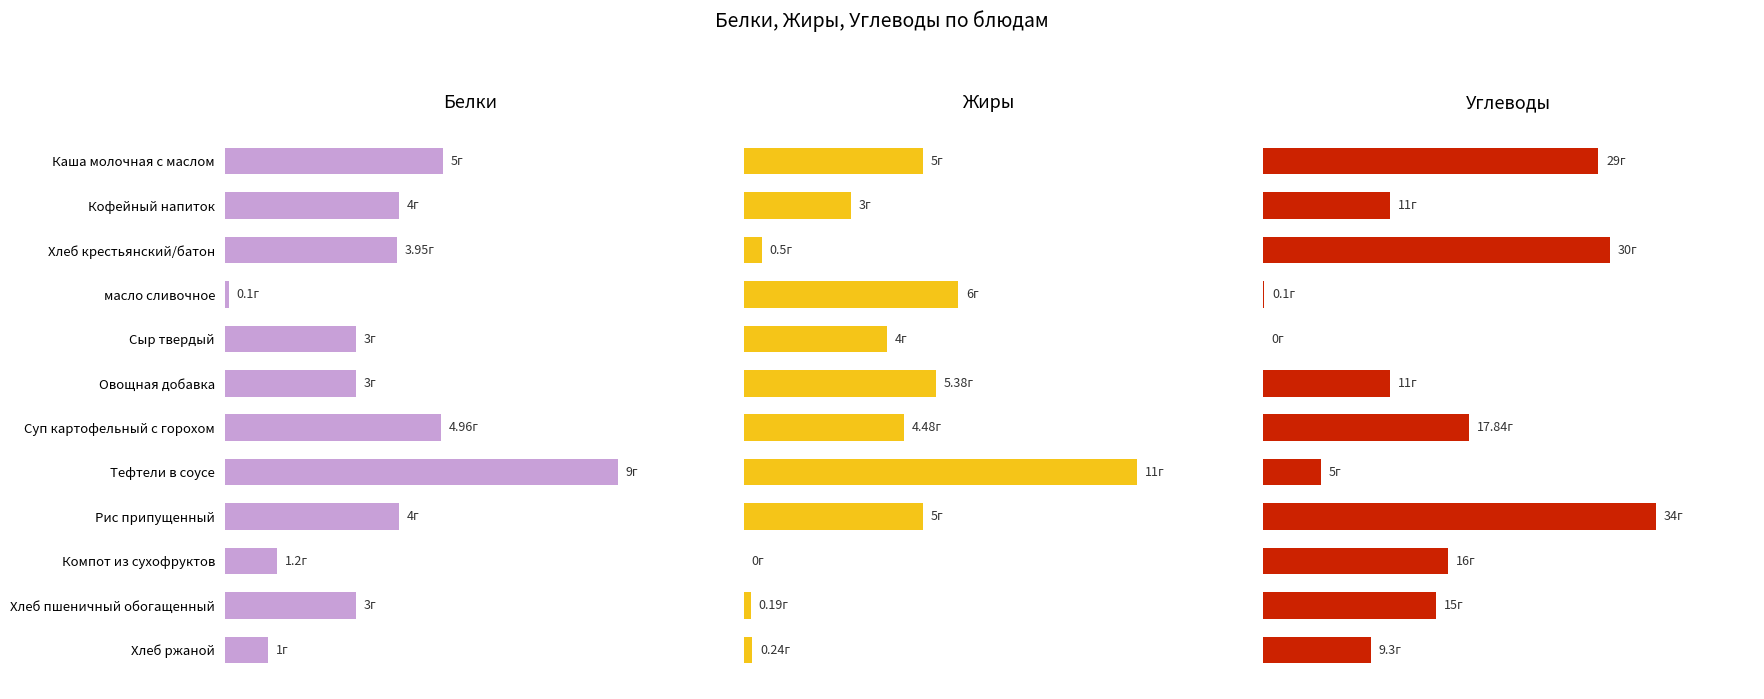

Which series has the largest total across all categories?

Углеводы